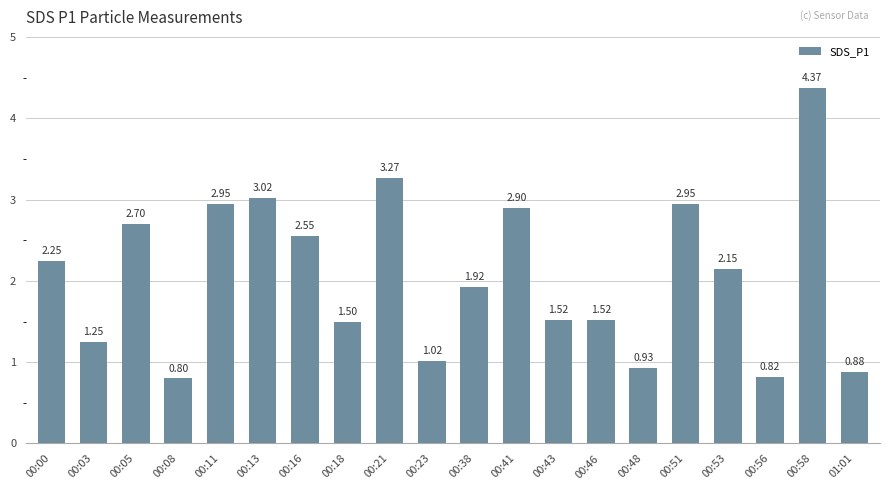

What is the sum of all values?

41.3